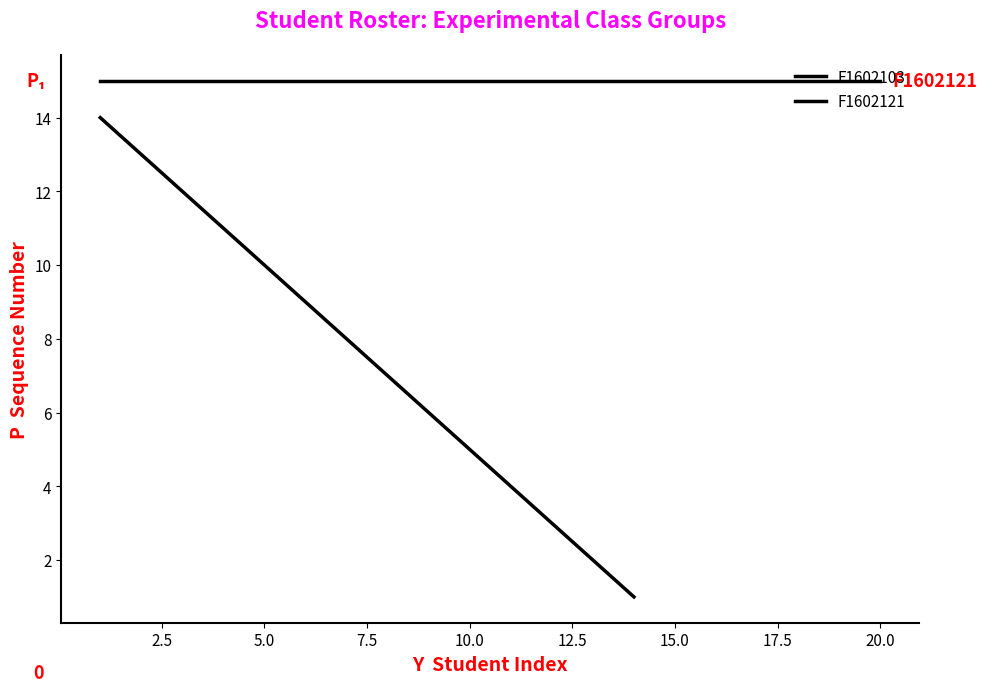

What is the average value?

8